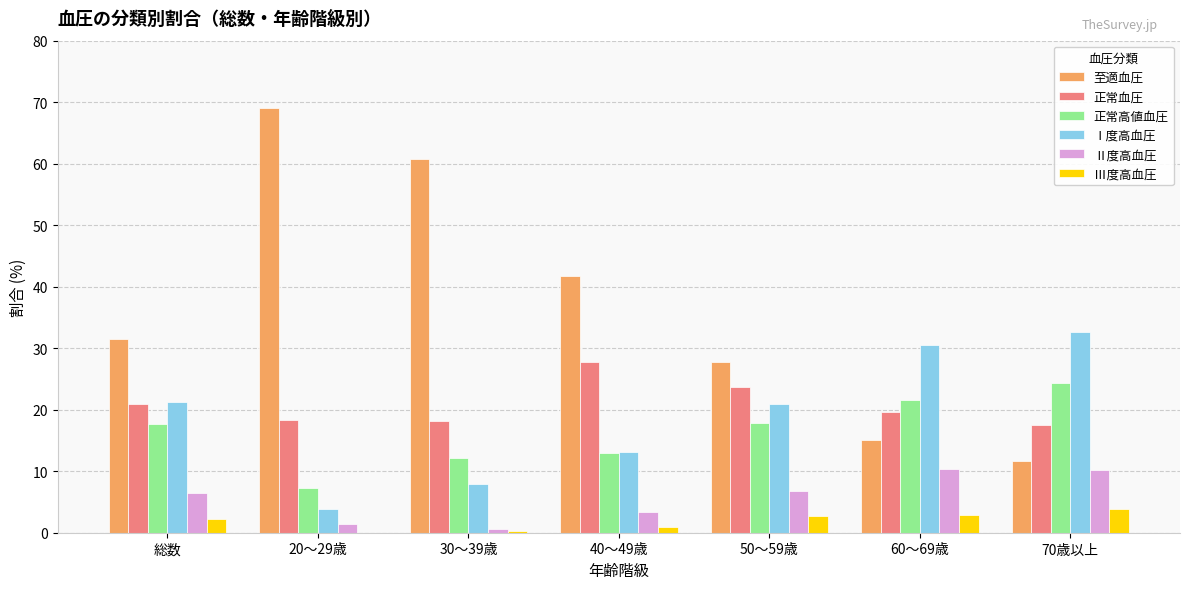

How many distinct data groups are displayed?

6